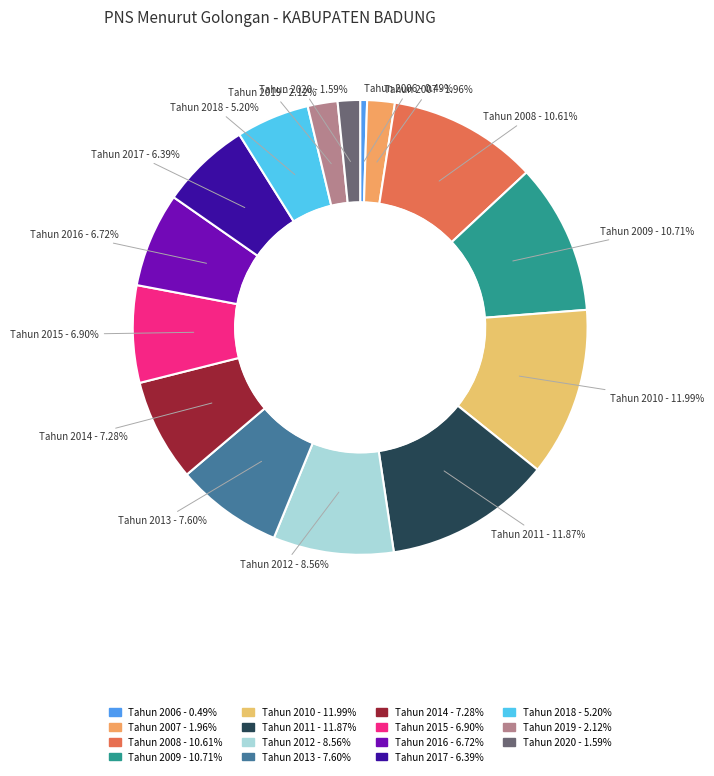

Which slice is the smallest?

Tahun 2006